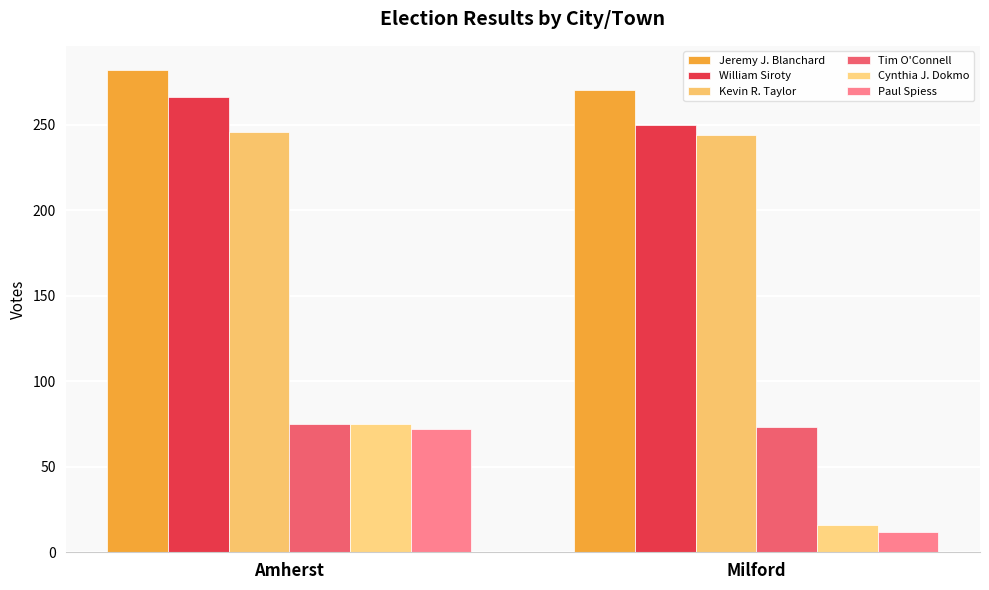

What is the total value across all series at Amherst?

1016